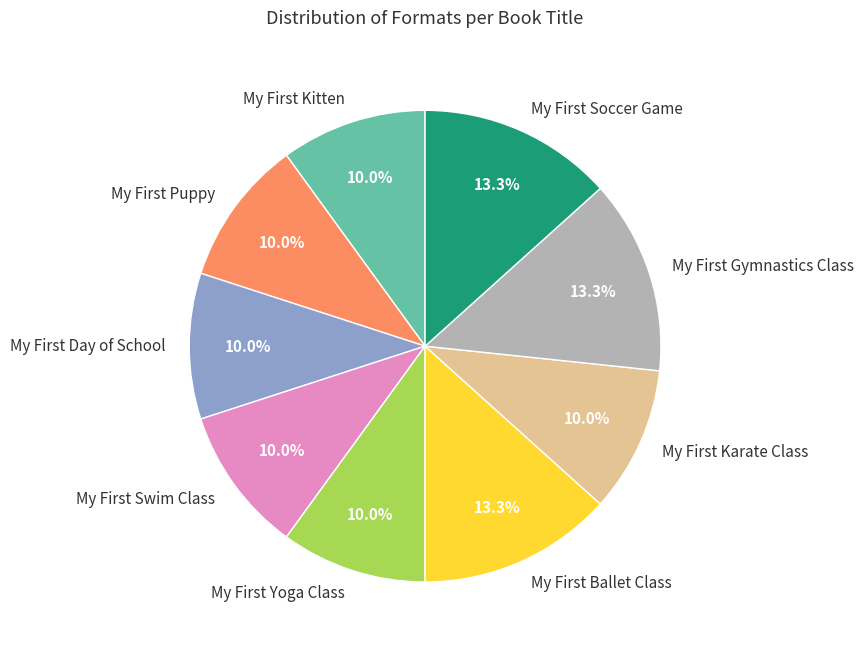

Does any single category account for the majority?

No